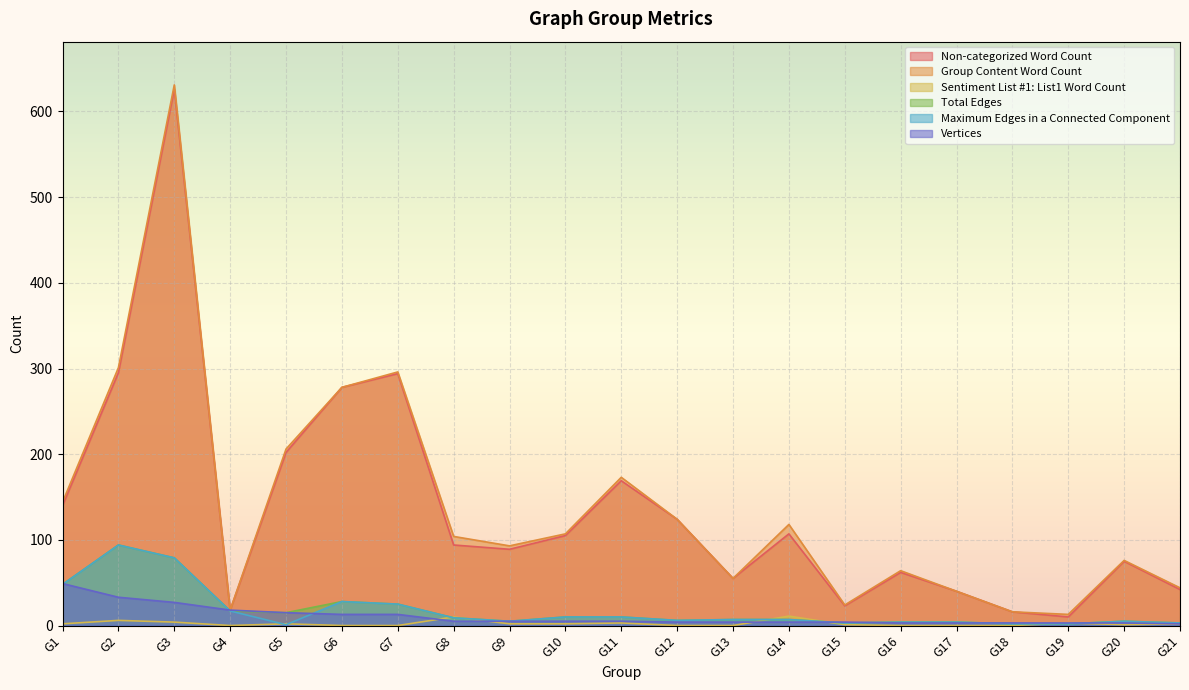

True or false: Vertices has a value of 57 at G2.

False